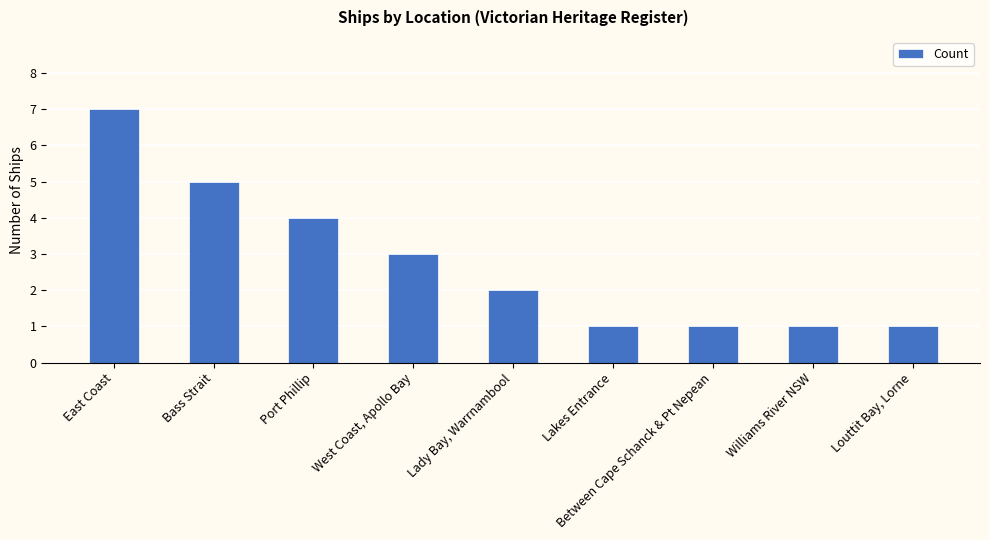

What is the difference between the values at Lady Bay, Warrnambool and Williams River NSW?

1